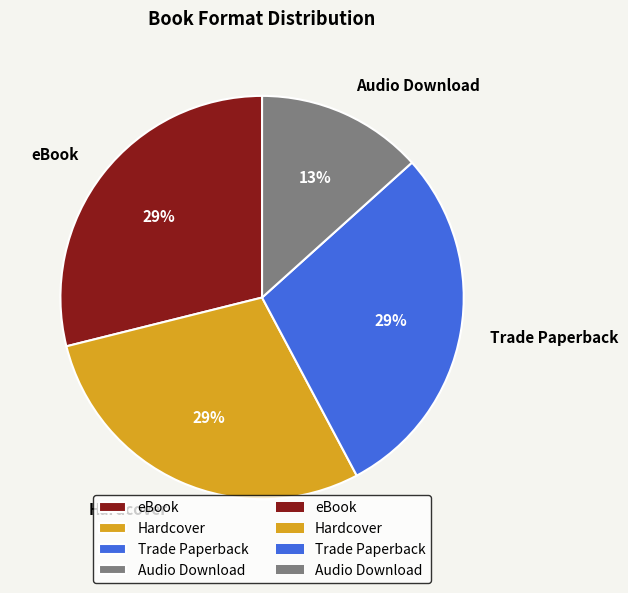

Is Hardcover the majority of the pie?

No